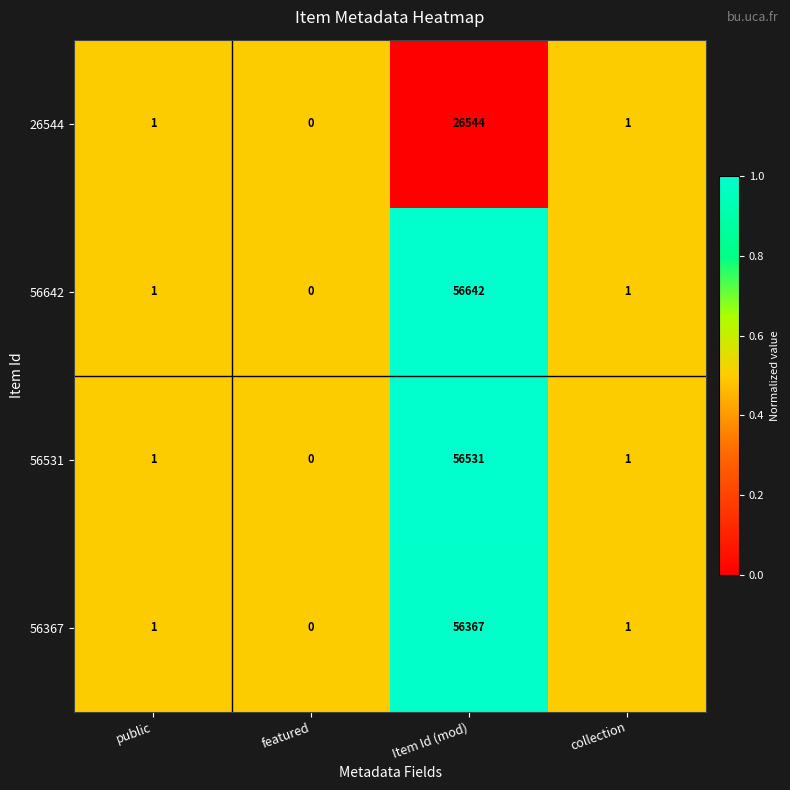

Is the value of 56531 at collection greater than the value of 56367 at featured?

Yes